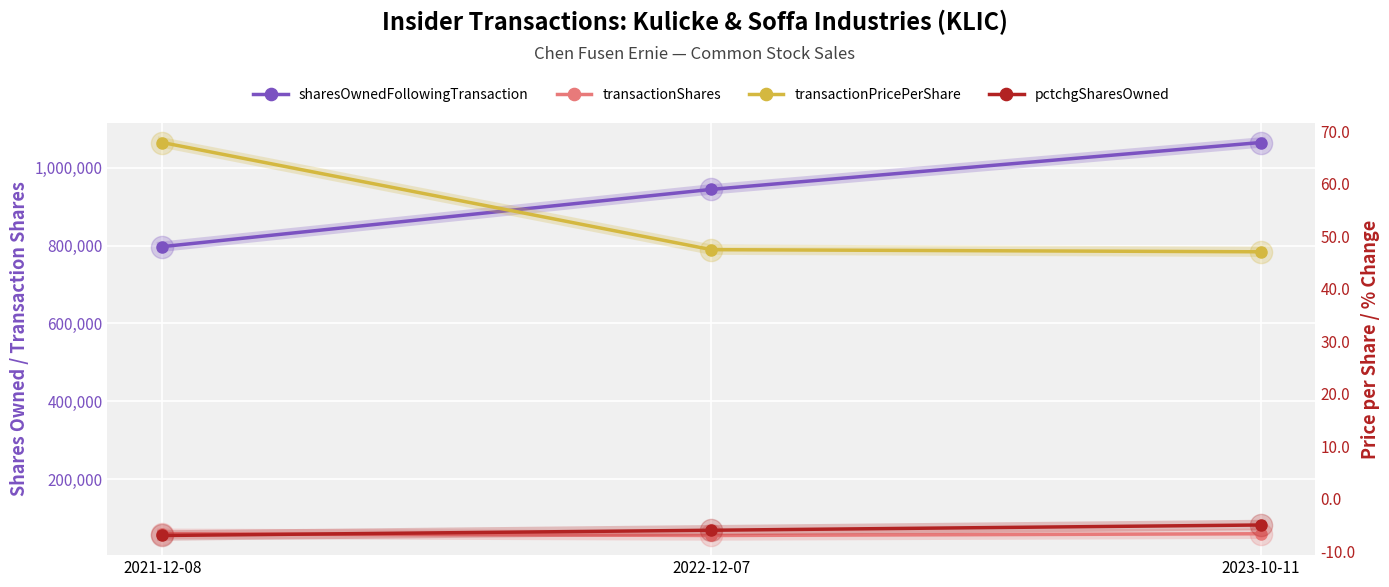

Which series has the largest range (max minus min)?

sharesOwnedFollowingTransaction